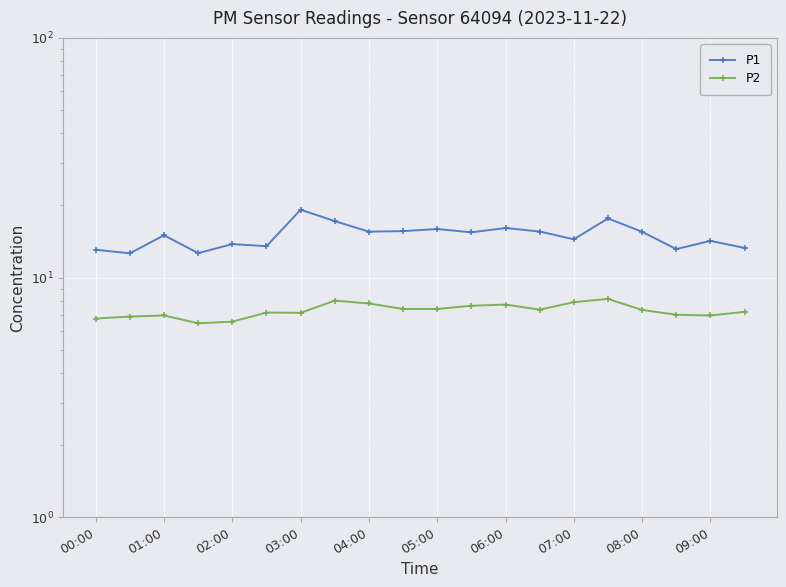

How many lines are shown in the chart?

2